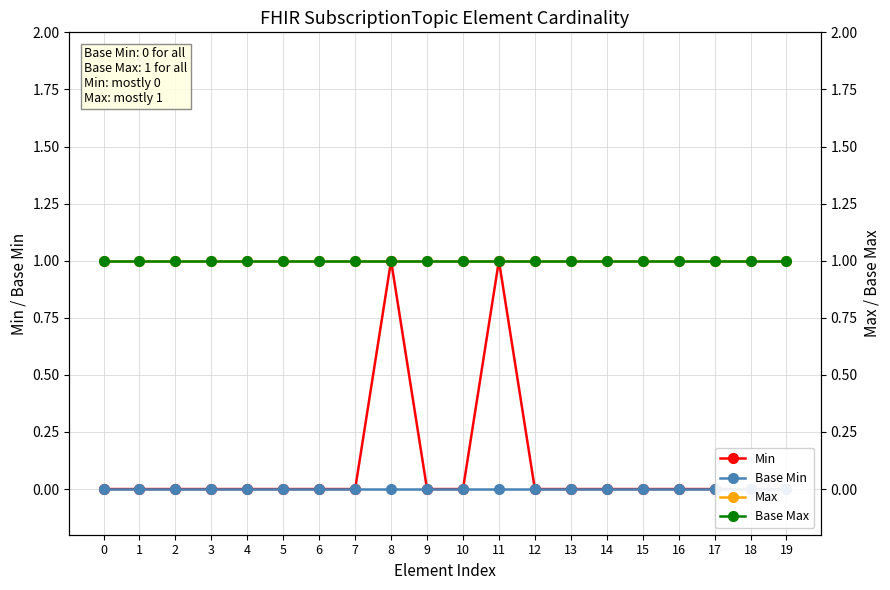

Which series has the widest spread of values?

Min